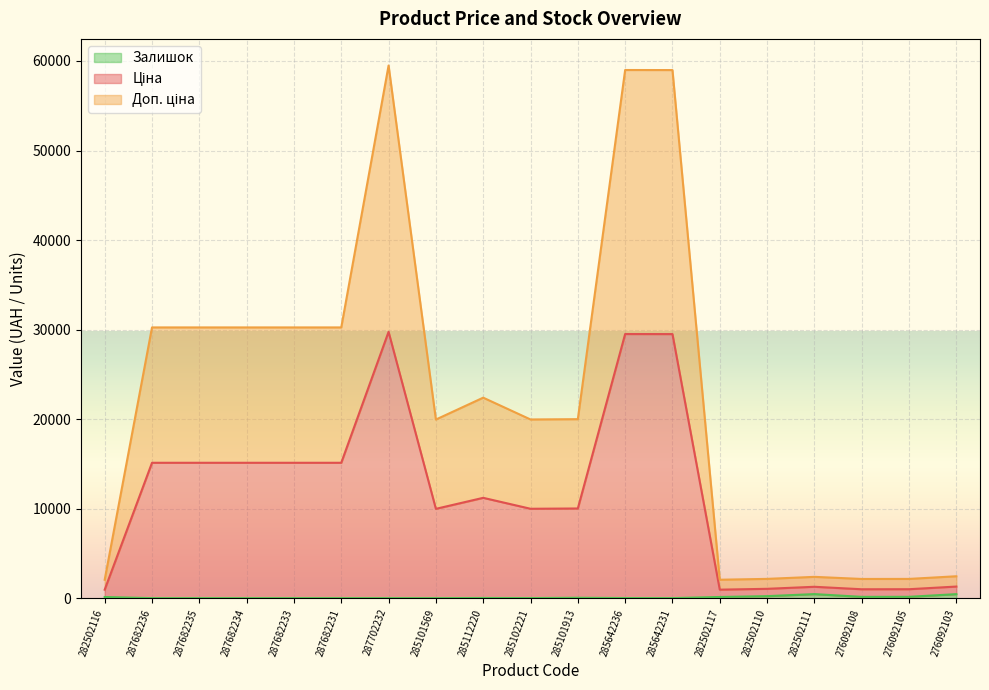

The value of Доп. ціна at 282502111 is 1649.7. True or false?

False